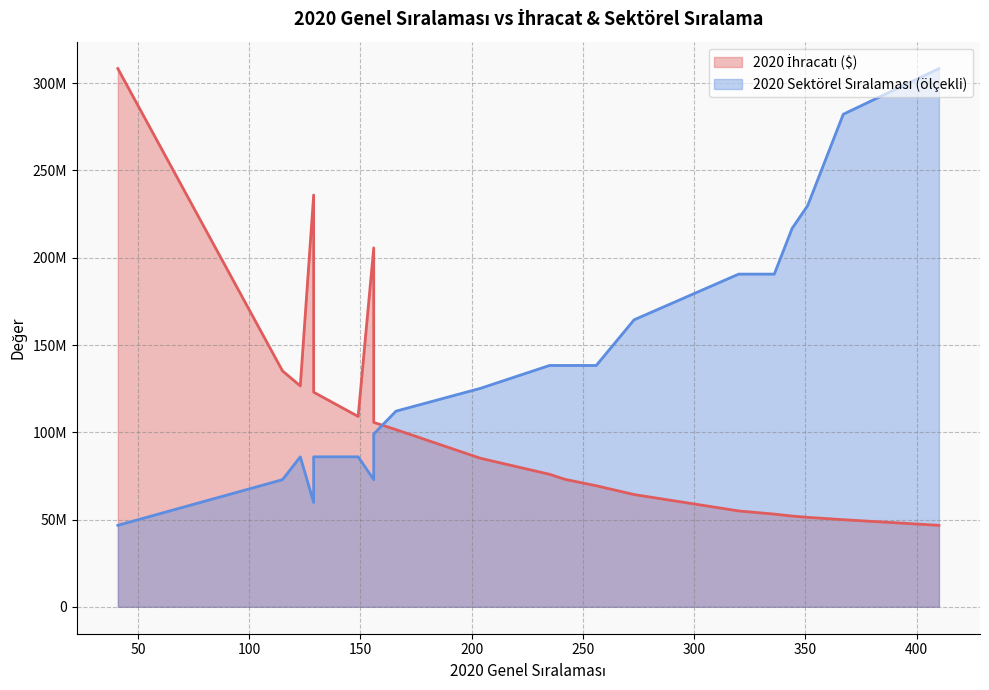

What is the difference between the maximum and minimum values?

261703307.4